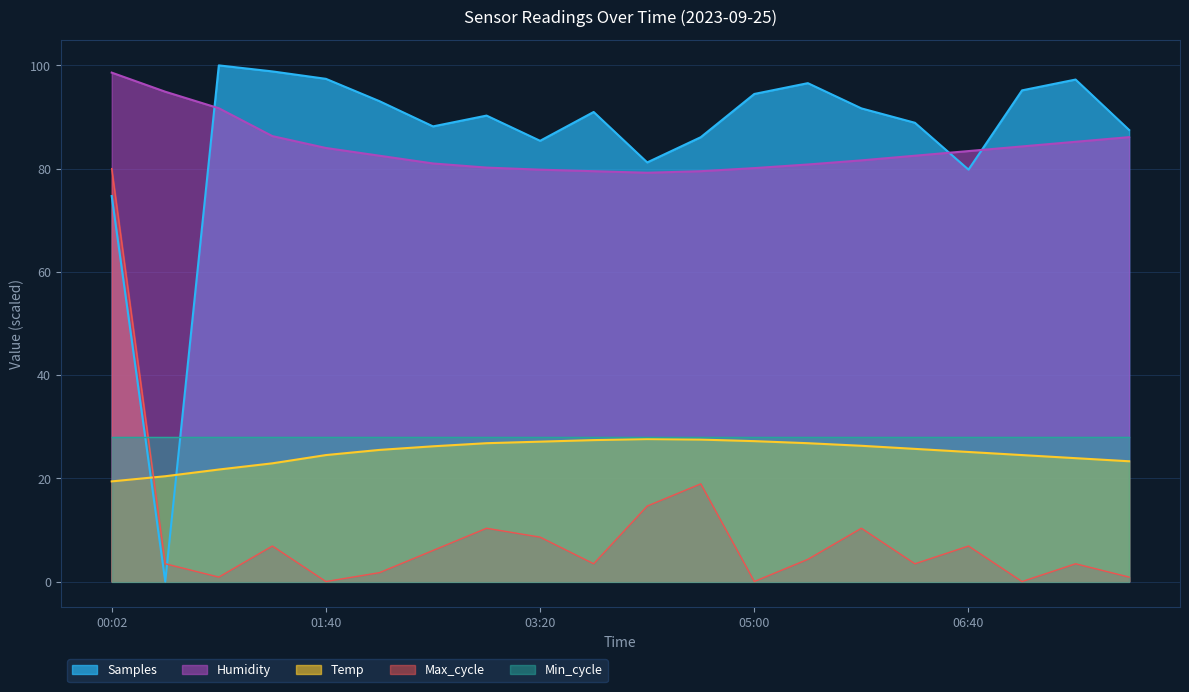

What is the sum of the Max_cycle values at 07:55 and 02:30?

6.9